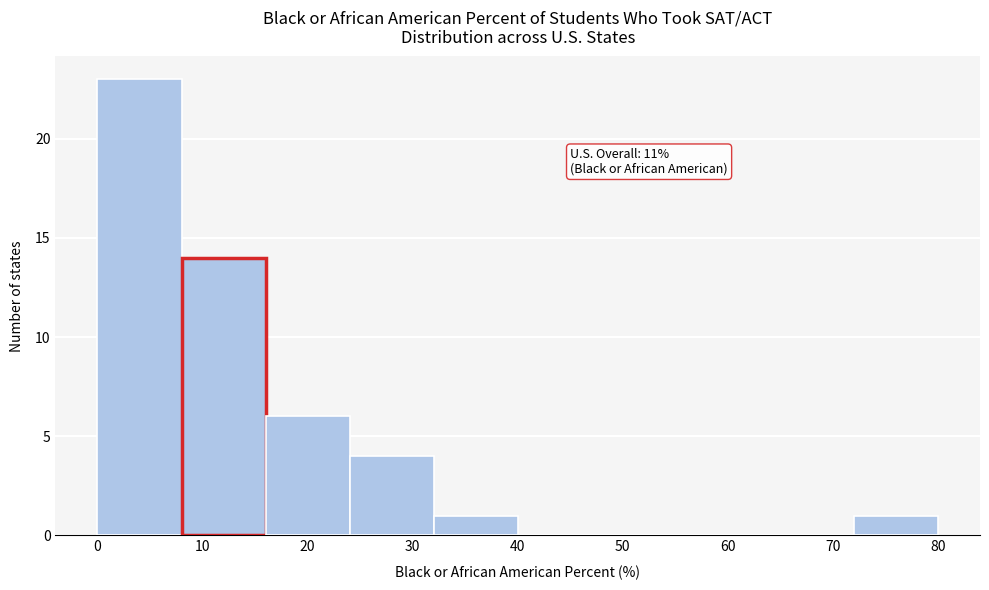

Which range on the x-axis has the tallest bar?

0 to 8